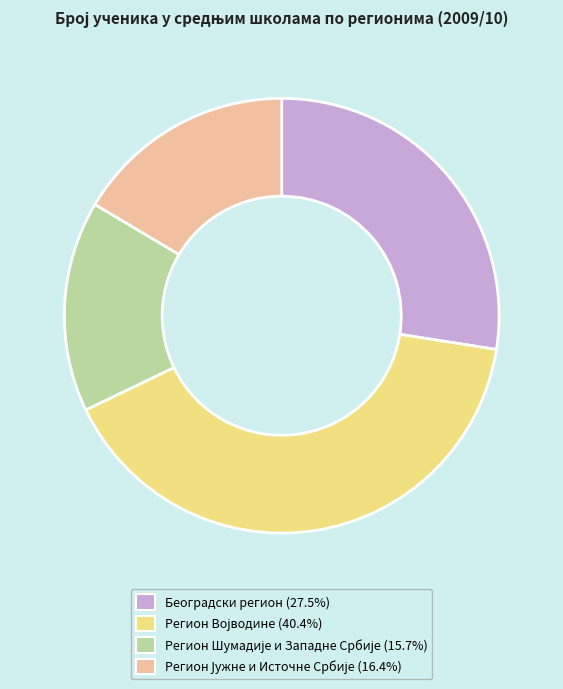

Is Београдски регион the majority of the pie?

No